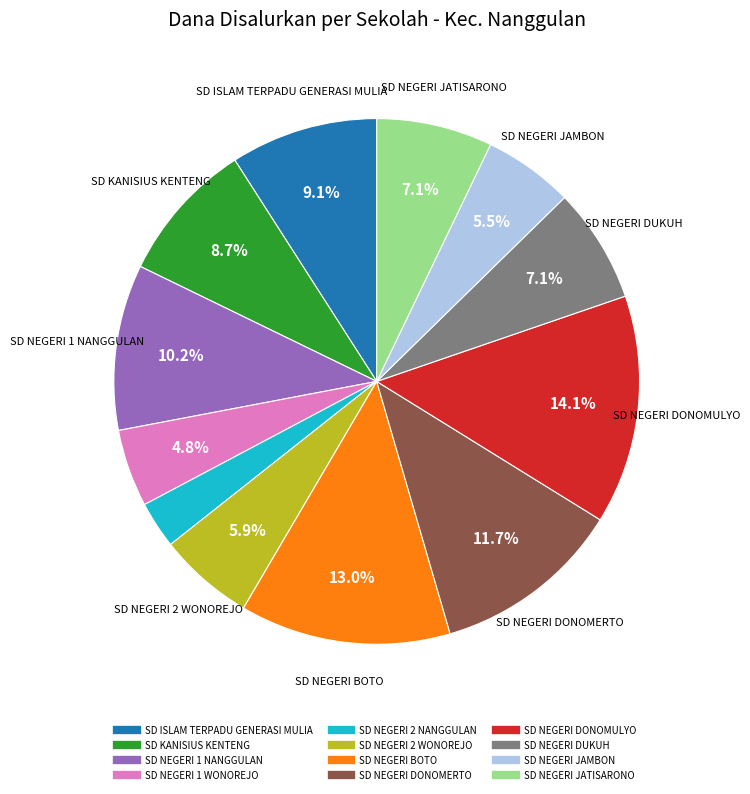

How much of the chart is everything except SD NEGERI DUKUH?

92.9%